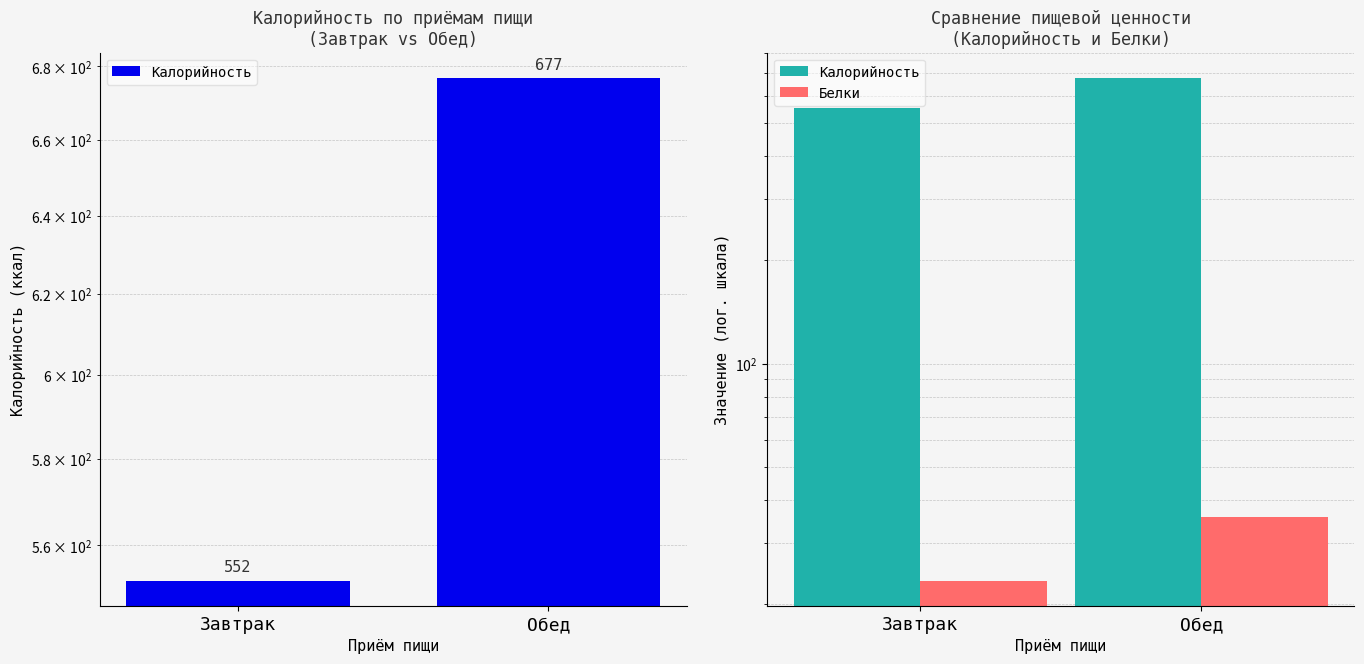

List the series in order of their peak value, lowest first.

Белки, Калорийность